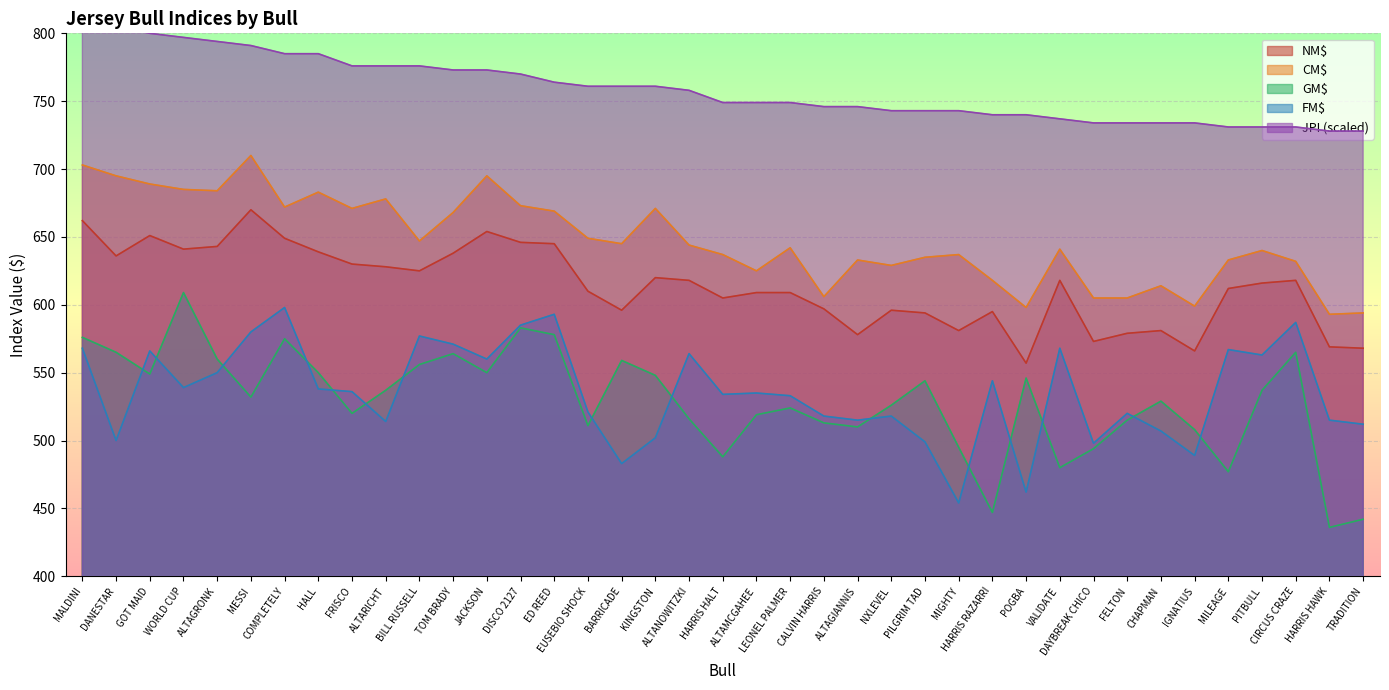

The NM$ series shows 646 at DISCO 2127. True or false?

True